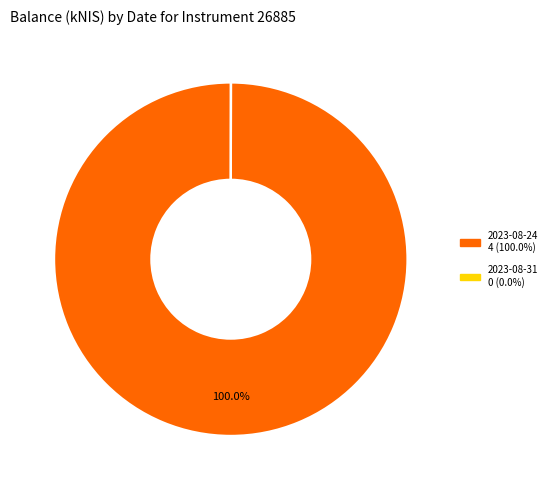

Is there a majority slice in this chart?

Yes